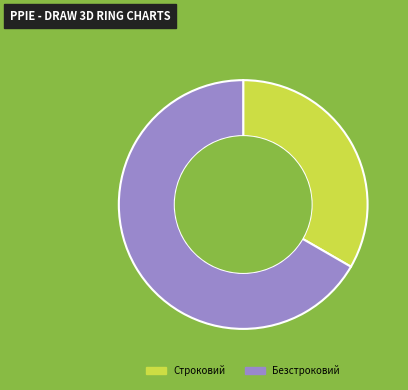

Which slice is the largest?

Безстроковий